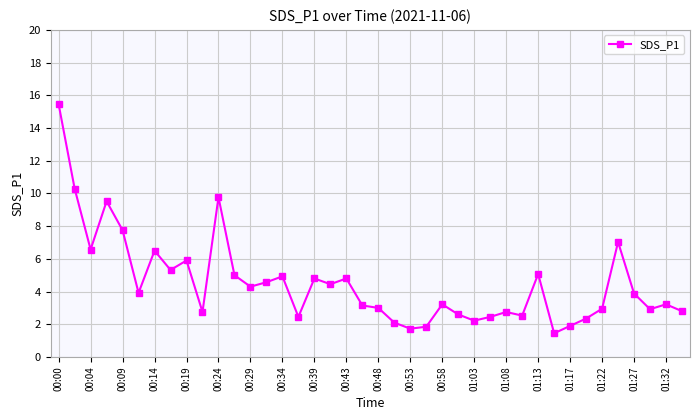

What is the value of the 23rd point from the left?

1.7